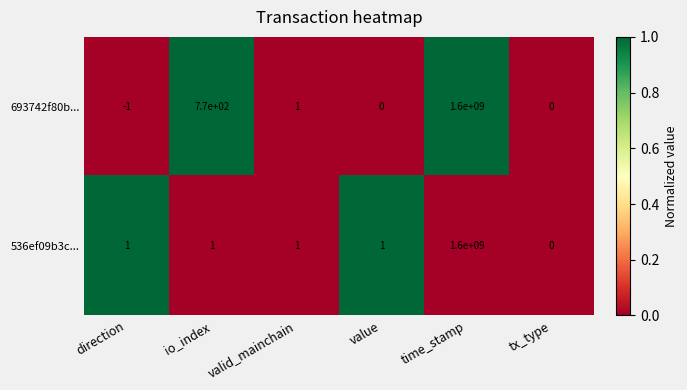

Reading left to right, transcribe all the data shown in this chart.

693742f80b...: -1	770	1	0	1600000000	0
536ef09b3c...: 1	1	1	1	1600000000	0